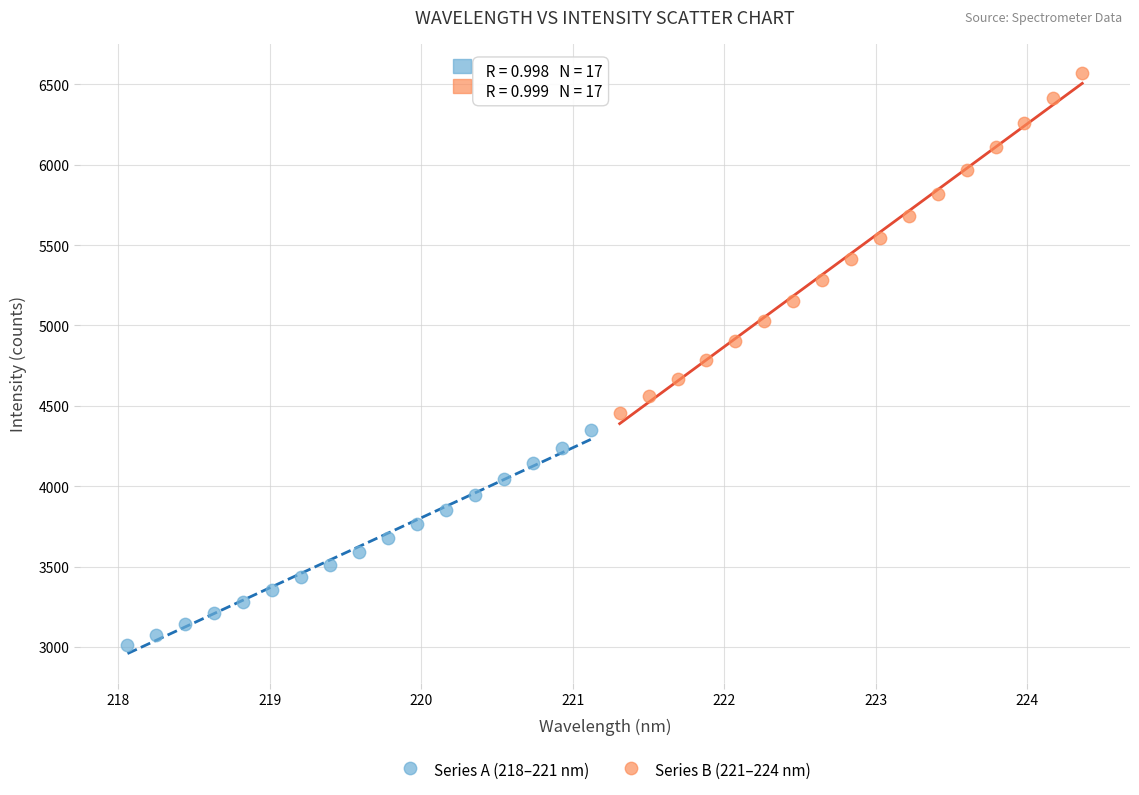

Which series contains the lowest Y value?

Series A (218–221 nm)